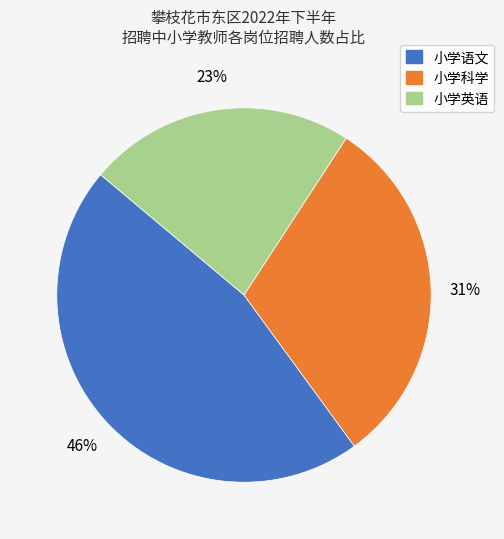

What percentage is the 小学科学 slice, to the nearest percent?

31%